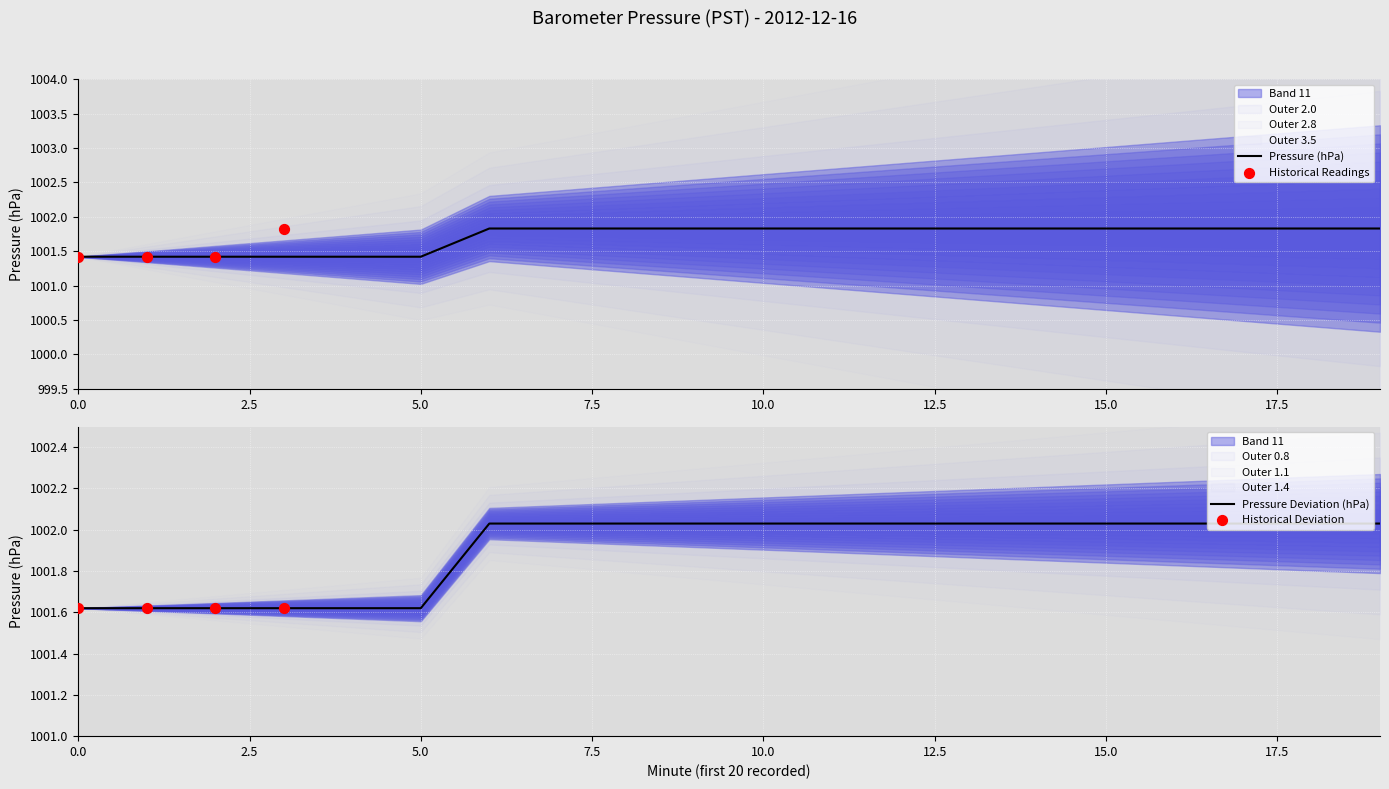

Approximately how many times larger is the value at 11 compared to 18?

1.0